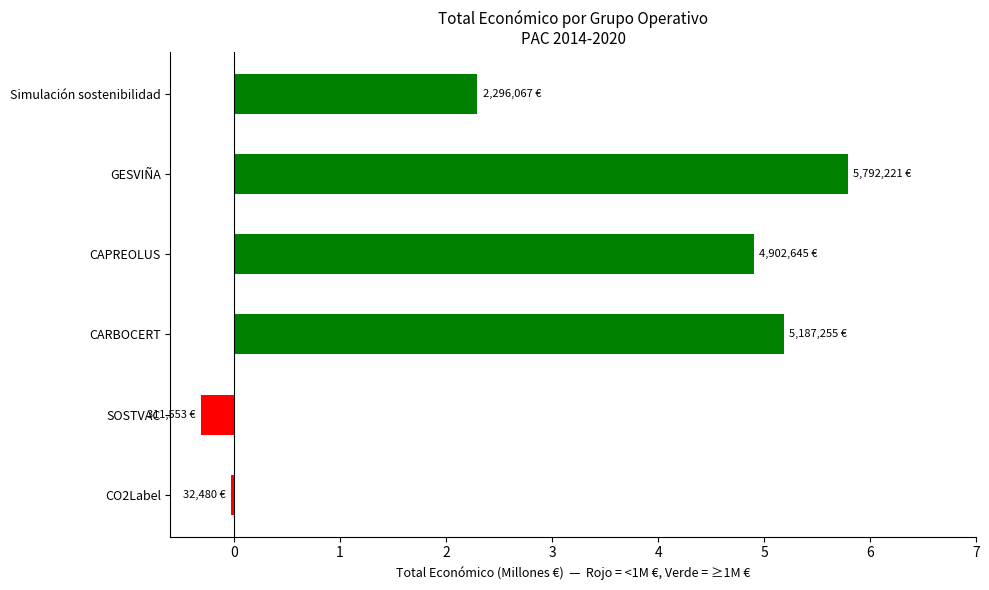

Which has a higher value, CARBOCERT or GESVIÑA?

GESVIÑA